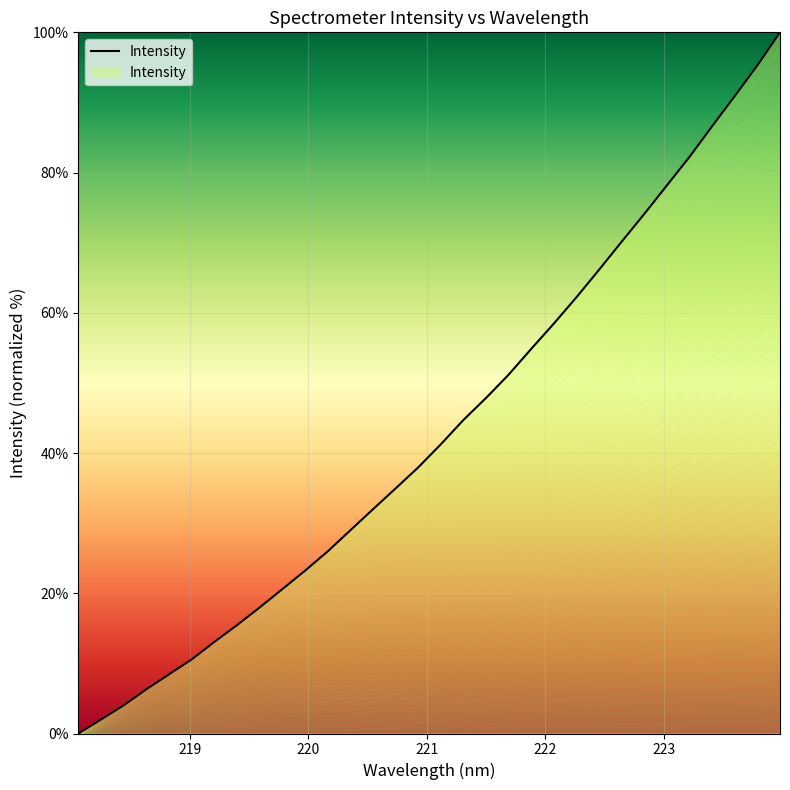

What is the label of the 8th point from the left?

219.3979